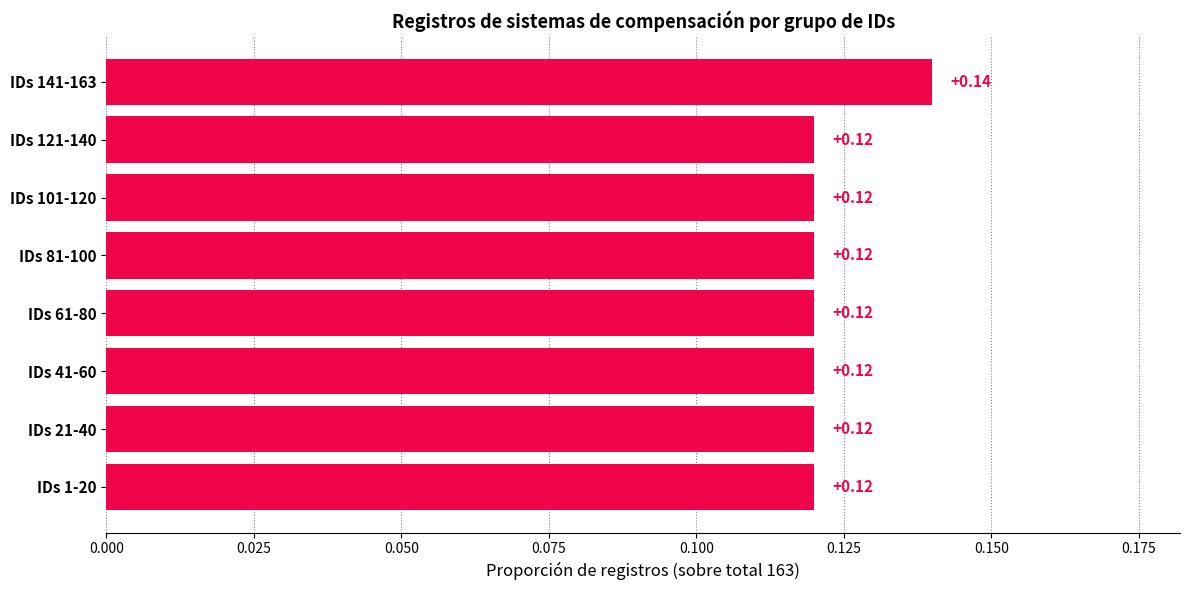

Which has a higher value, IDs 21-40 or IDs 141-163?

IDs 141-163